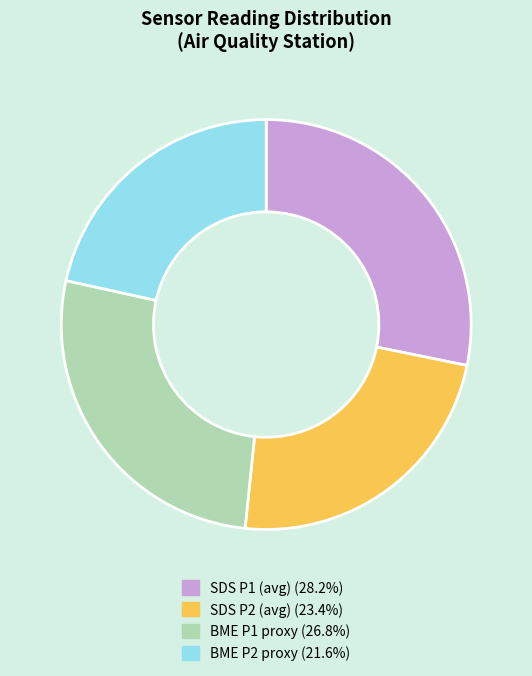

Is there a majority slice in this chart?

No